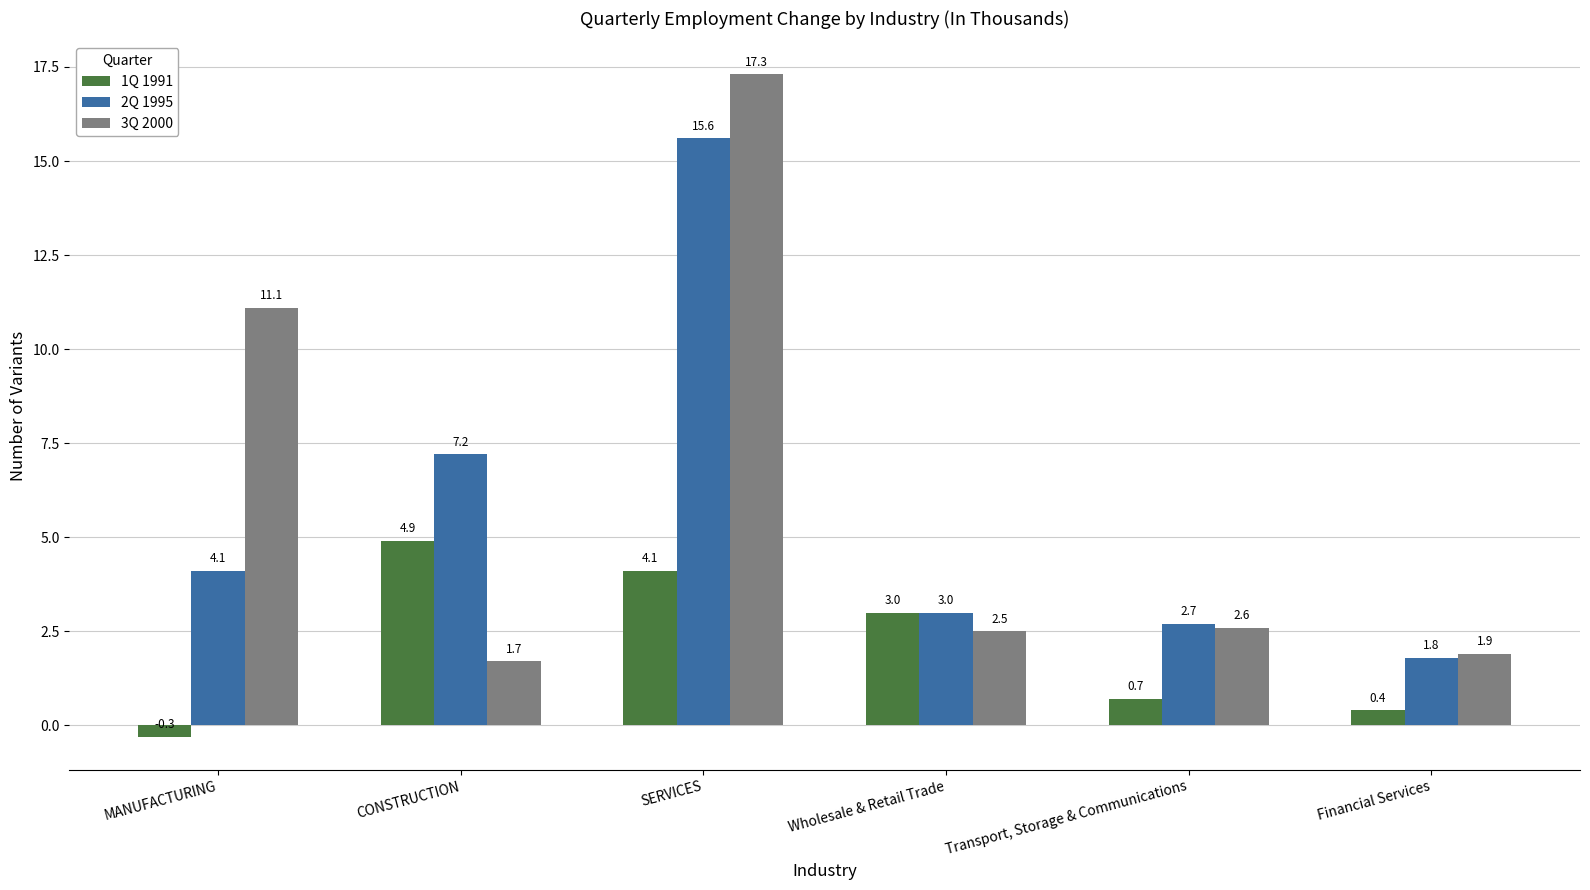

What is the label of the 2nd bar from the left?

CONSTRUCTION